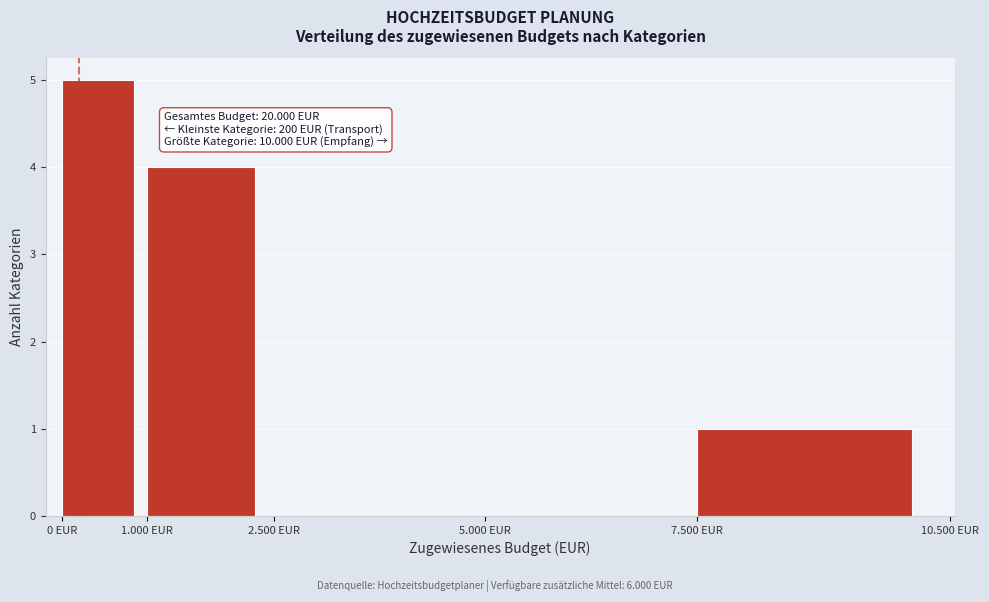

Reading left to right, extract all data points from this chart.

0 EUR=5	1.000 EUR=4	2.500 EUR=0	5.000 EUR=0	7.500 EUR=1